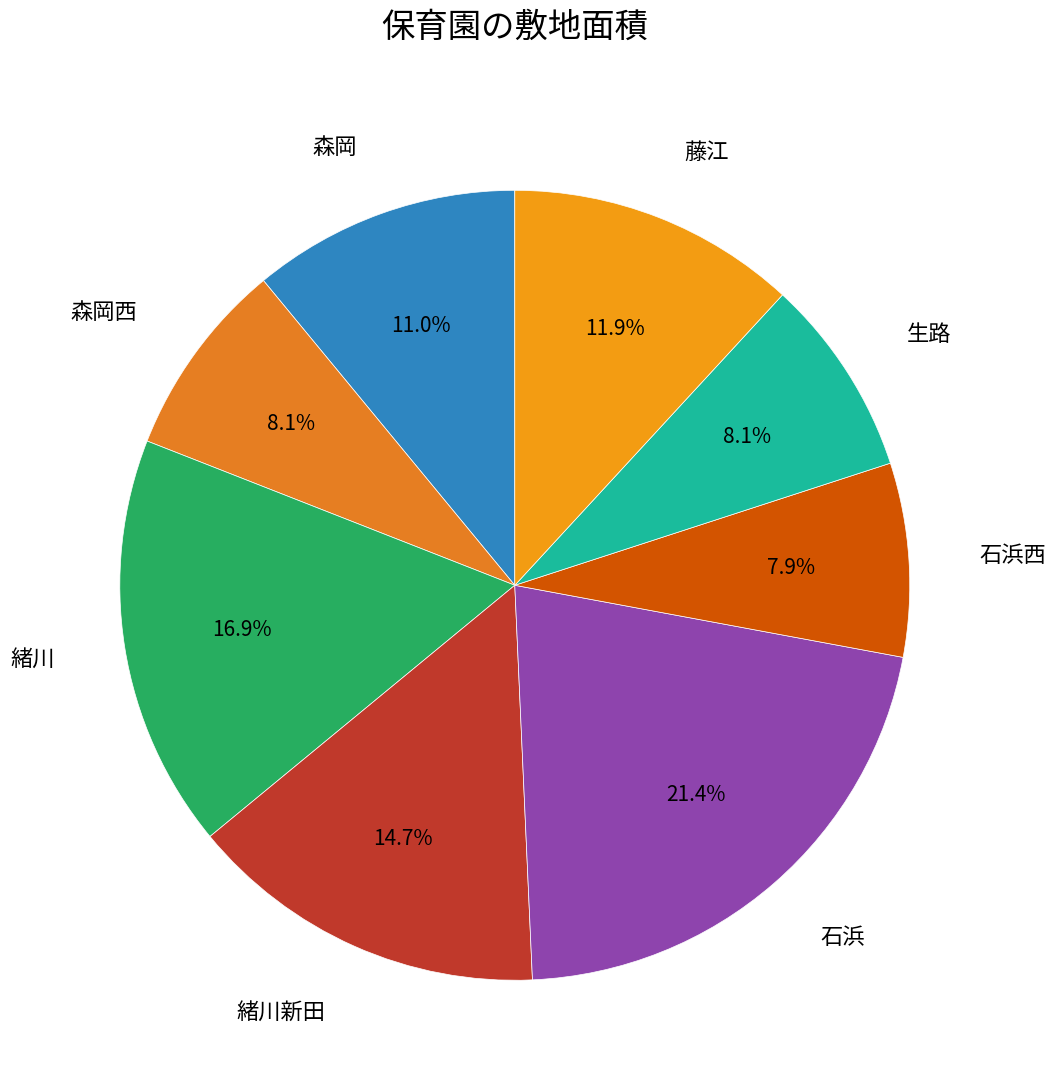

The 緒川新田 slice represents 1% of the pie. True or false?

False